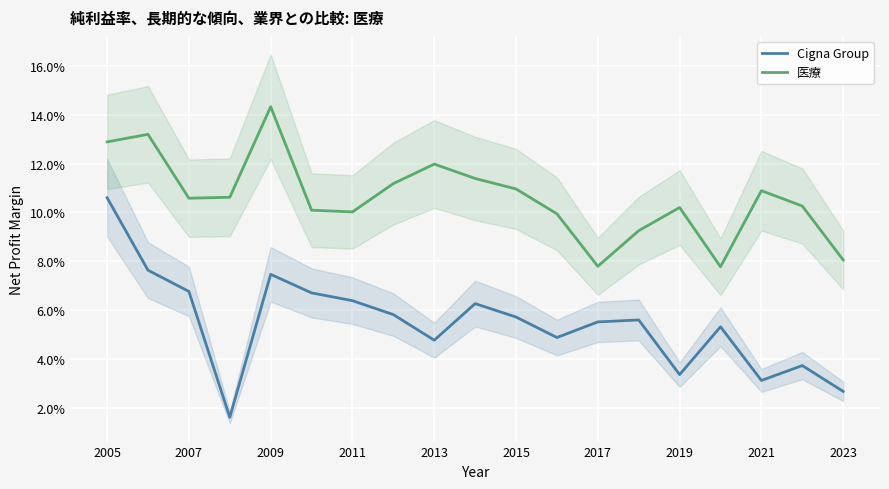

List the series in order of their overall mean, highest first.

医療, Cigna Group